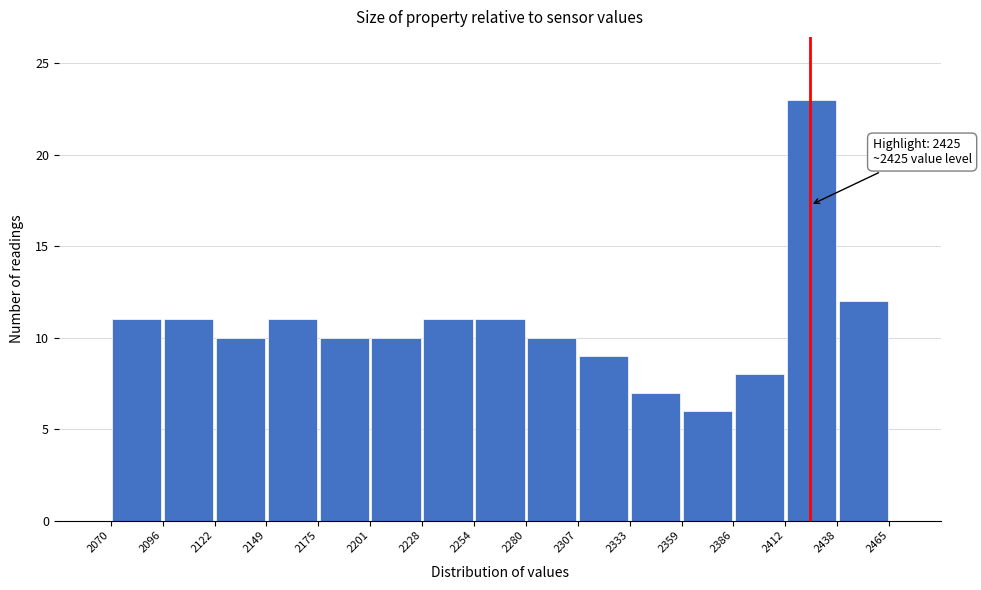

Over which range of the x-axis is the bar tallest?

2412 to 2438